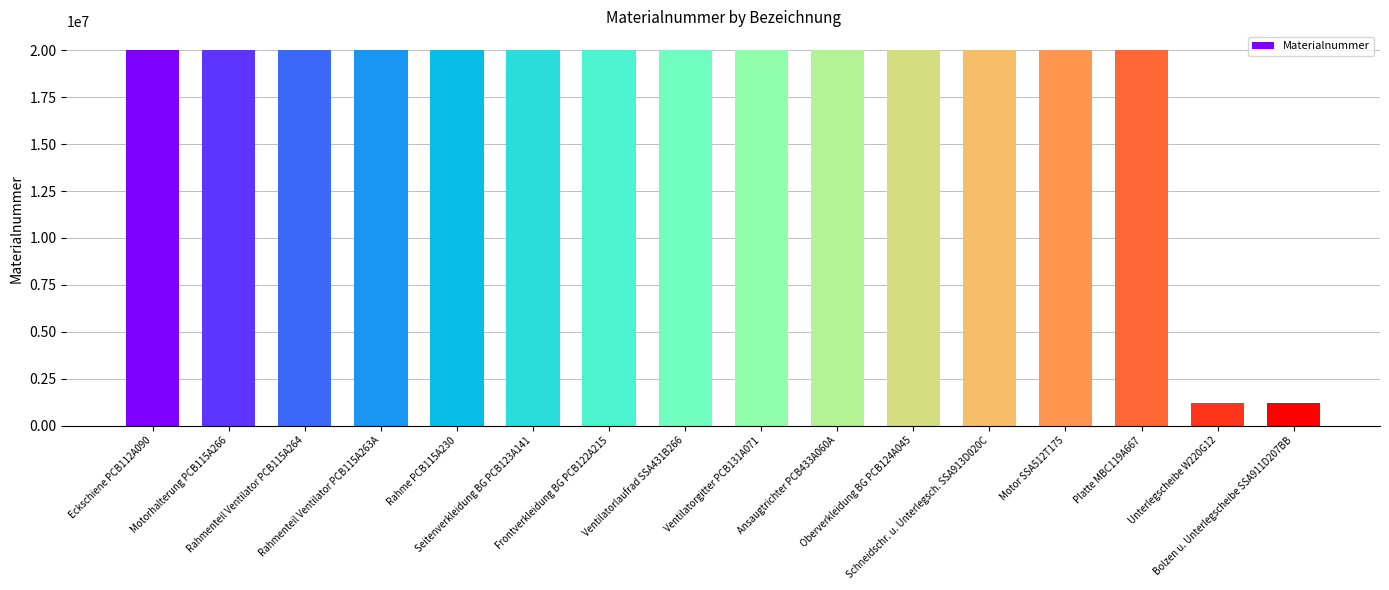

What is the change in value from Platte MBC119A667 to Bolzen u. Unterlegscheibe SSA911D207BB?

-18790823